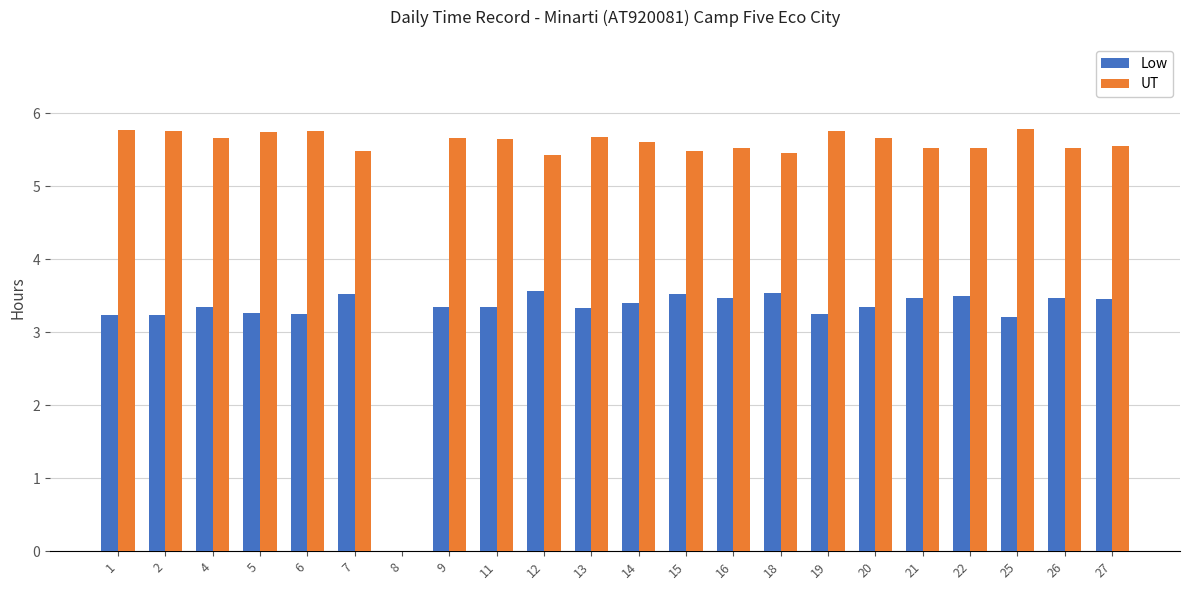

What is the sum of all UT values?

118.0